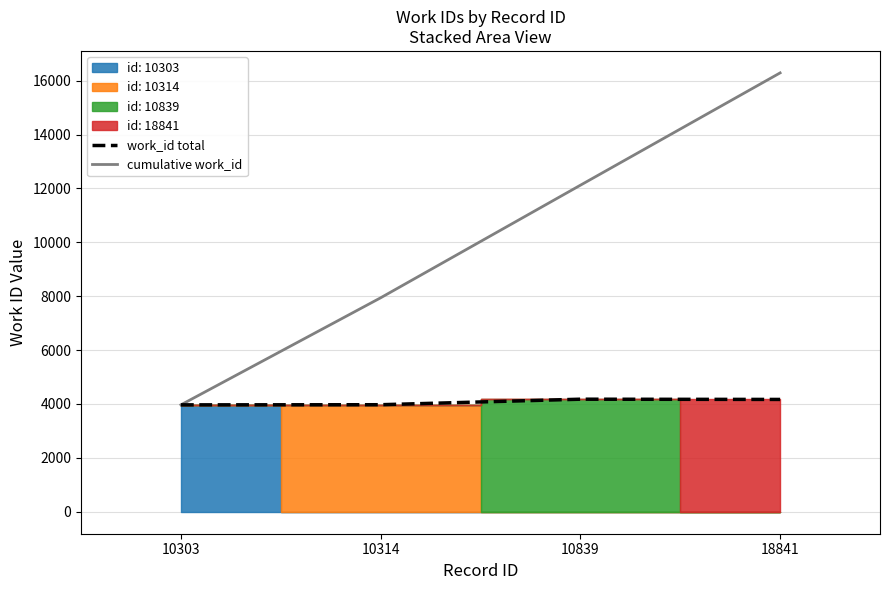

At which label is work_id total closest to 4073?

18841